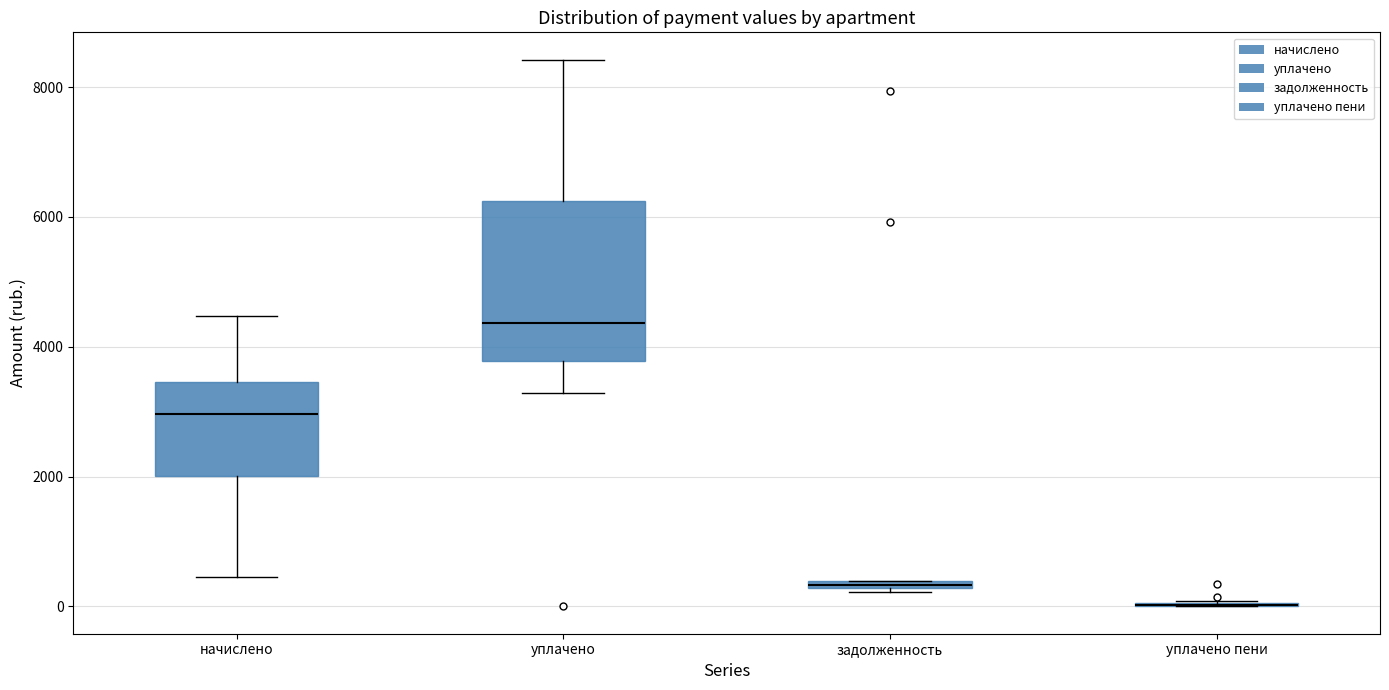

Where does the upper whisker of the box for начислено end on the y-axis? The values are not printed on the chart, so give them approximately, as read against the axis.

4400